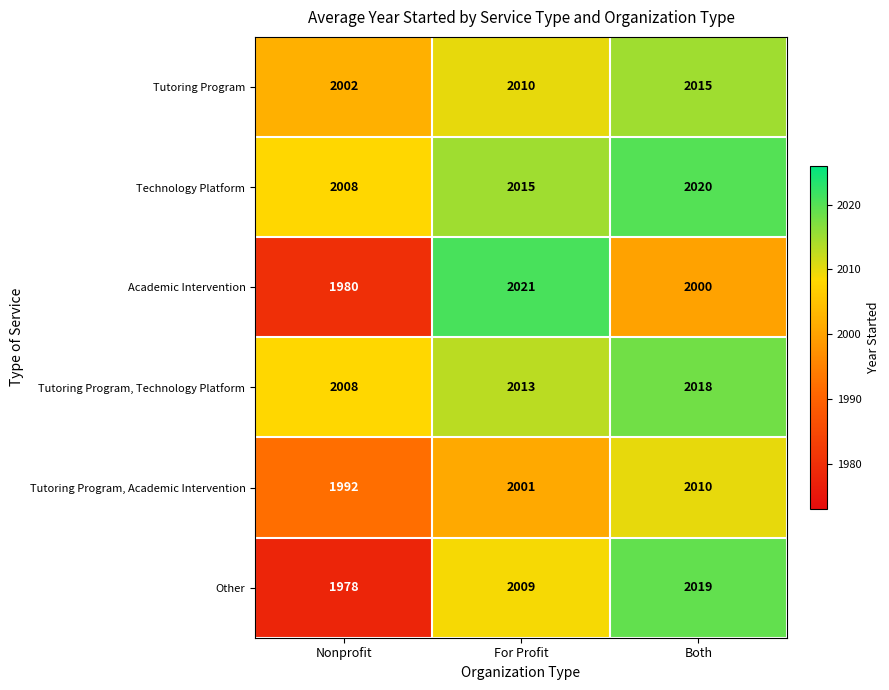

What is the spread (max minus min) of values at Both?

20